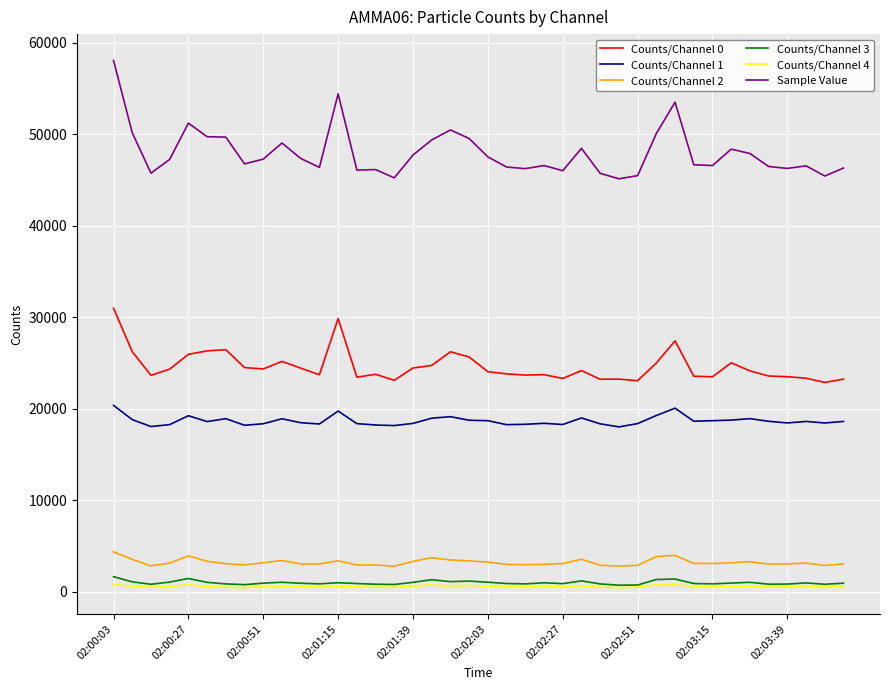

True or false: Counts/Channel 1 and Sample Value cross at least once.

False